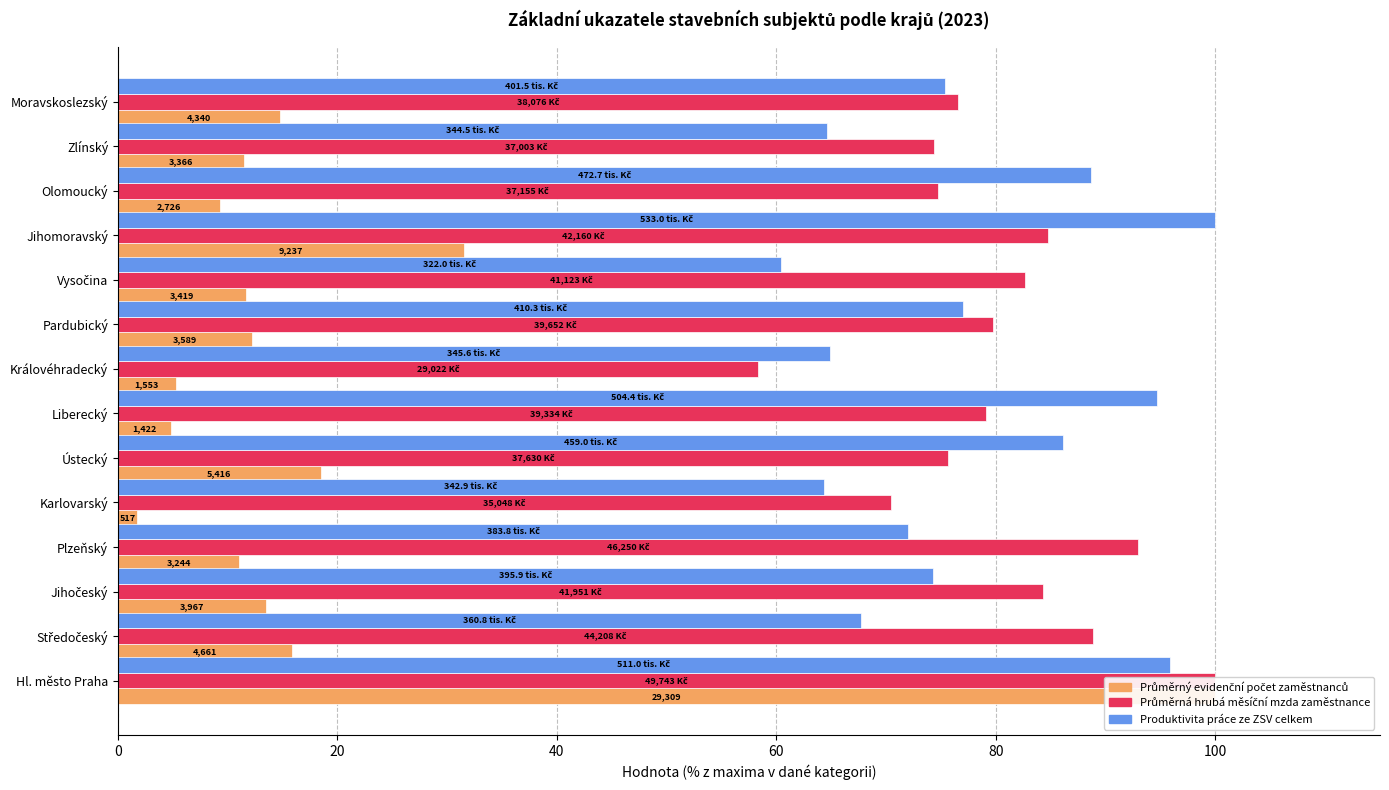

What is the average value of the Průměrný evidenční počet zaměstnanců series?

18.7